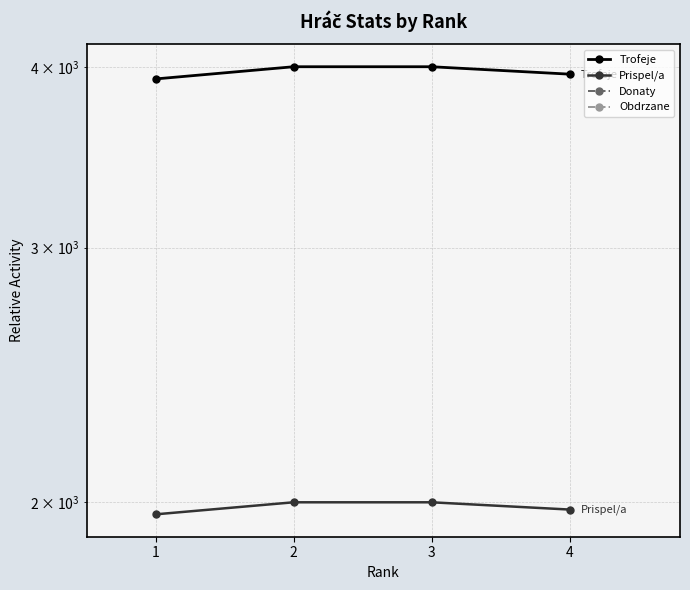

What is the total value across all series at 1?

5886